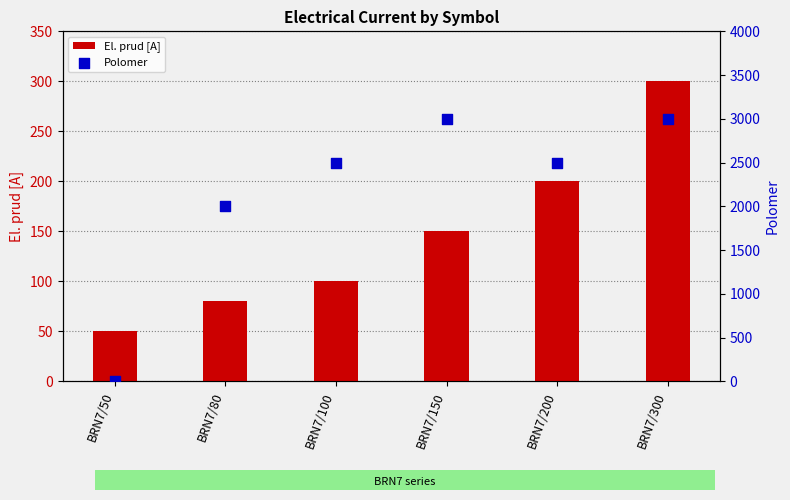

What are all the series names shown in the legend?

El. prud [A], Polomer